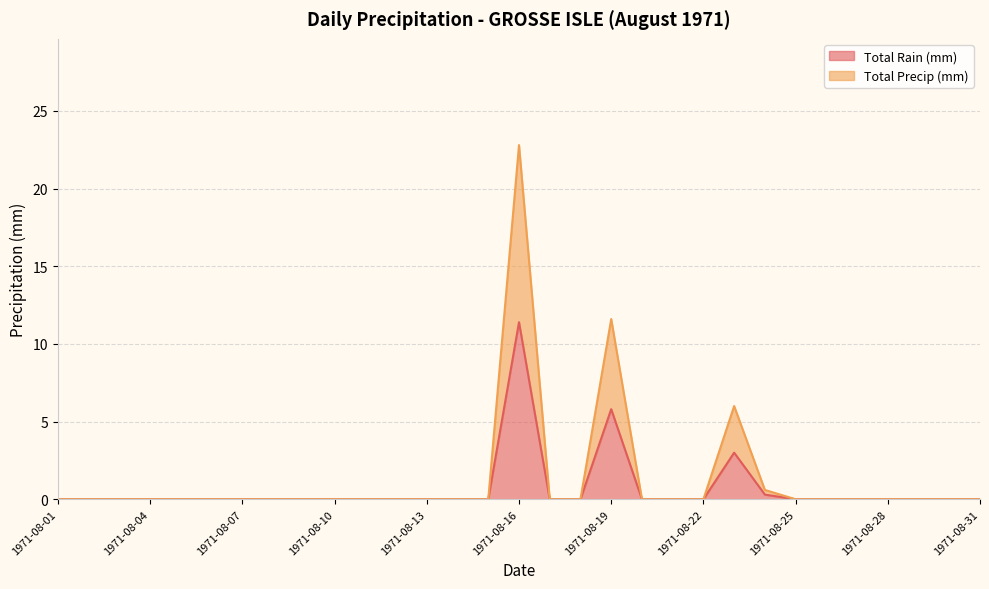

What is the difference between the maximum and second lowest values in the Total Rain (mm) series?

11.4